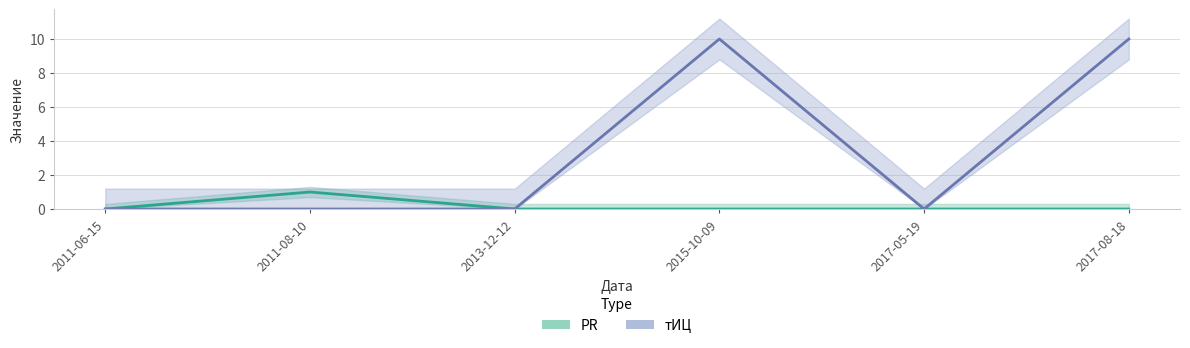

How many positive values does the PR series have?

1